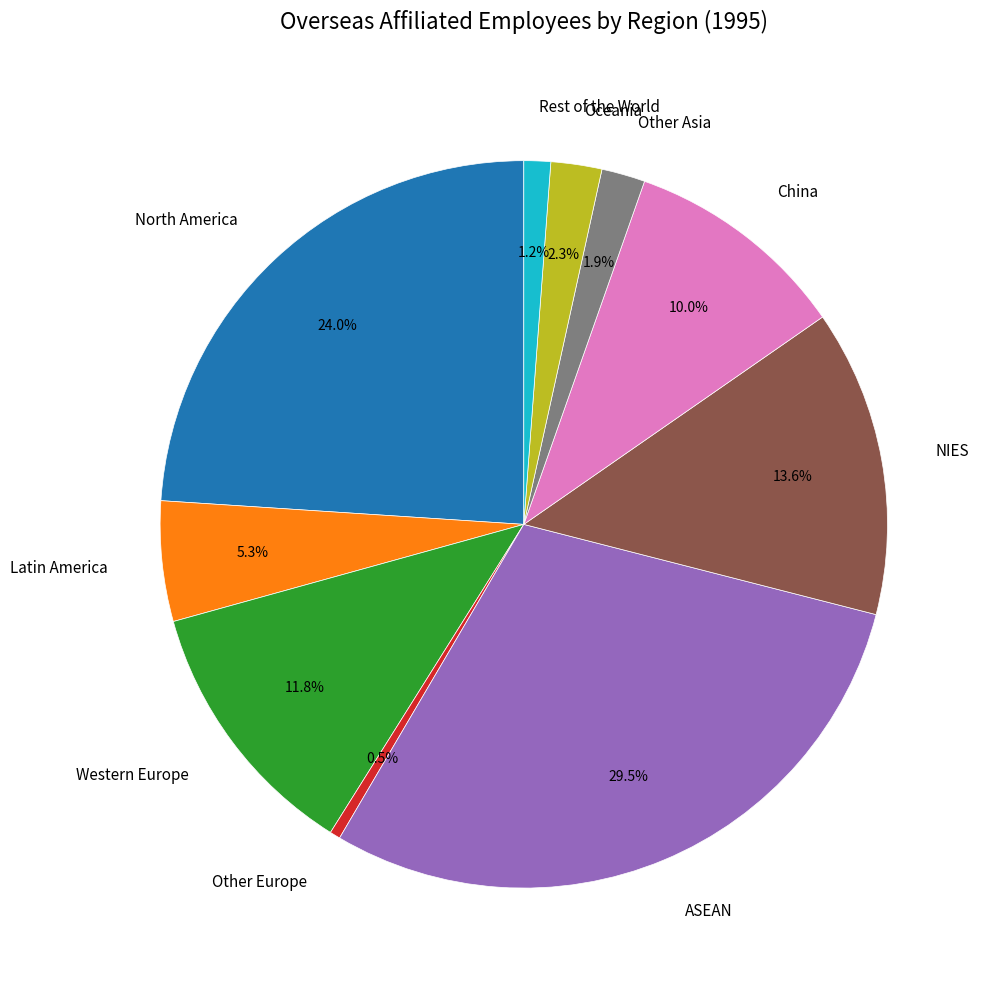

How many slices are in this pie chart?

10